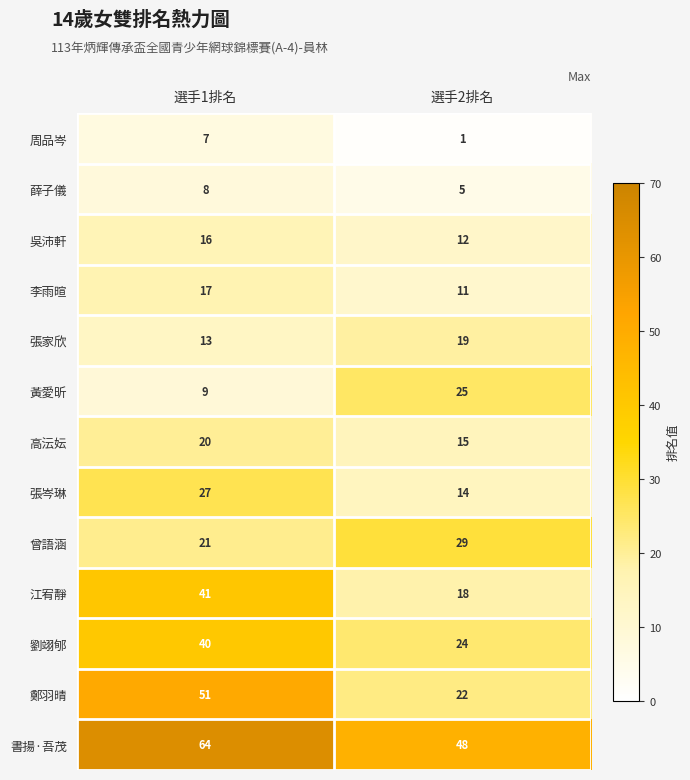

Is it true that 薛子儀 equals 8 at 選手1排名?

True